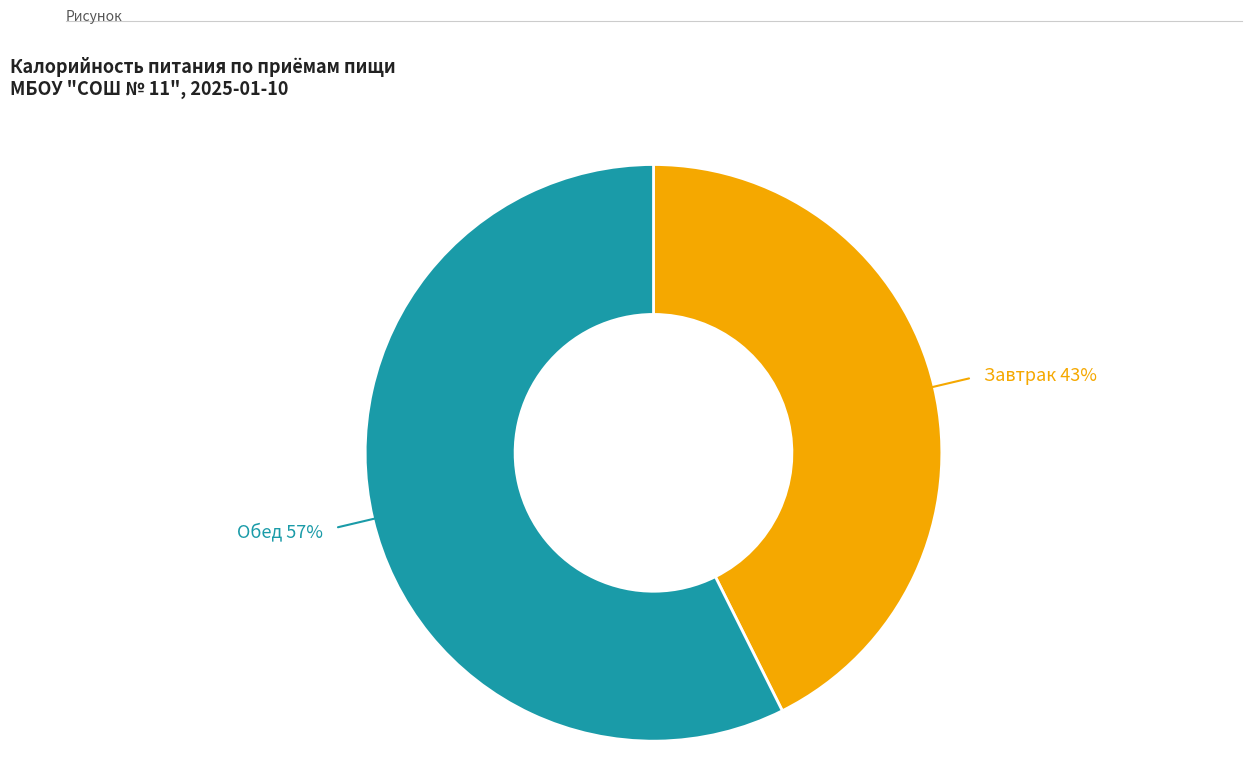

Which slice is the largest?

Обед